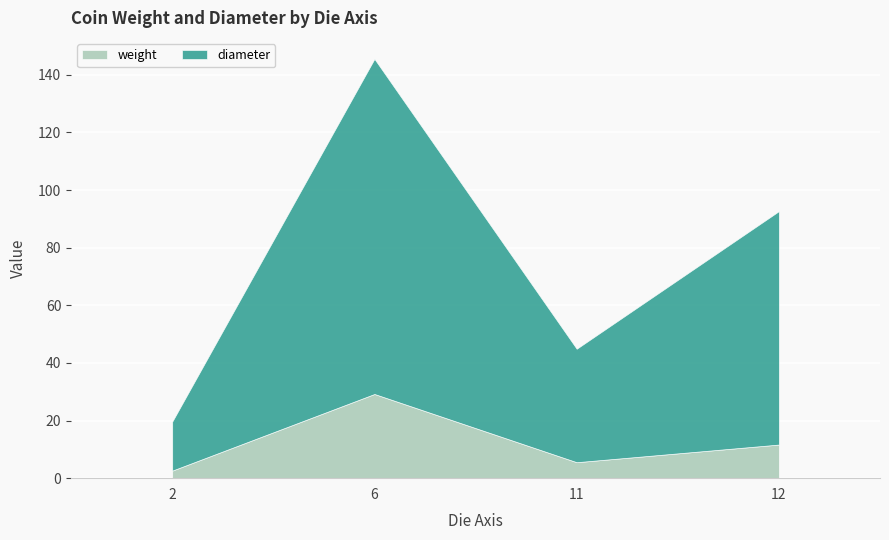

List the labels in order of weight value, largest first.

6, 12, 11, 2